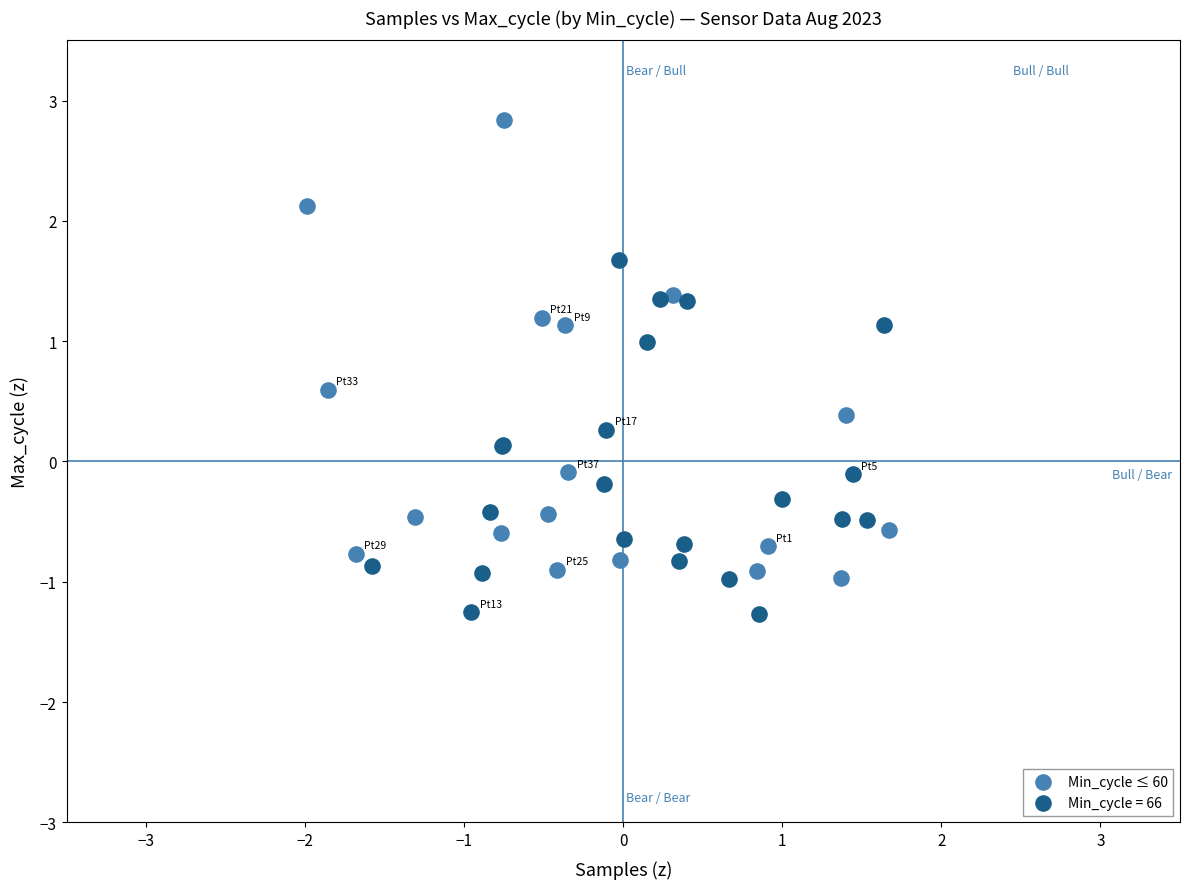

Which series contains the highest Y value?

Min_cycle ≤ 60